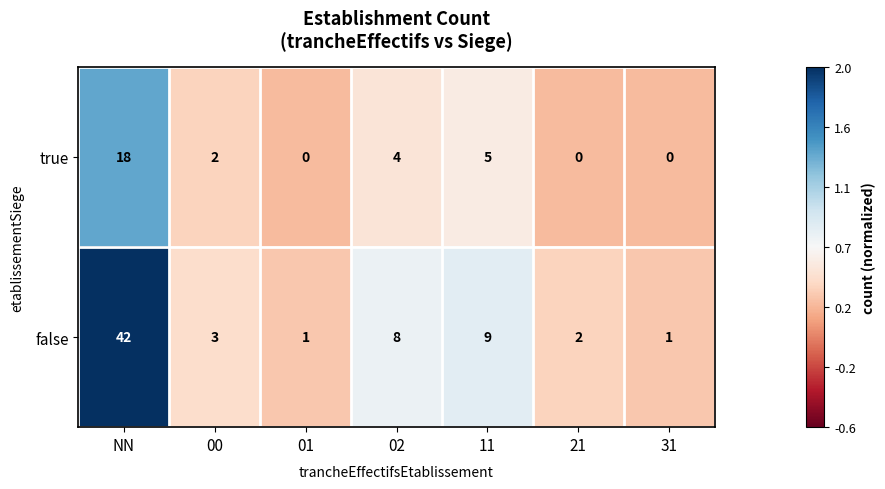

What is the greatest value displayed?

42